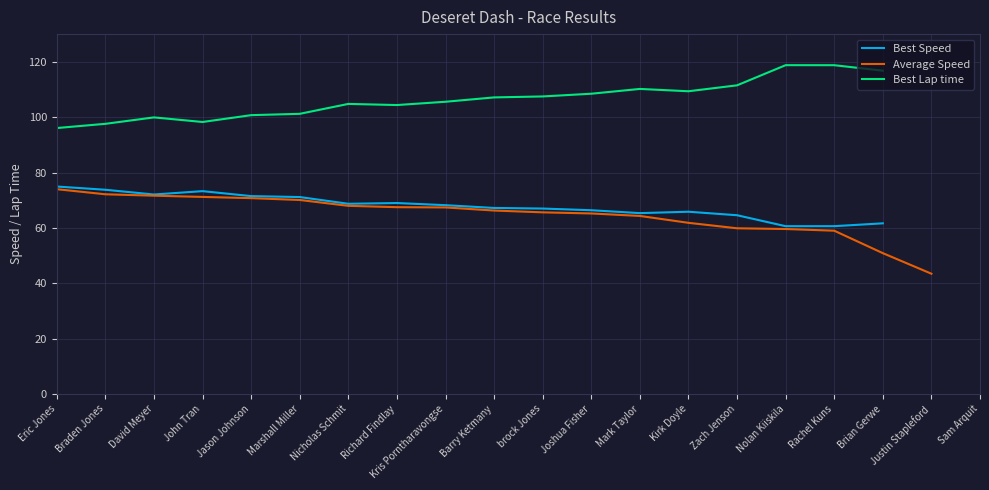

Reading left to right, list all the values displayed in this chart.

Best Speed: 74.9	73.8	72.1	73.3	71.5	71.1	68.7	69.0	68.2	67.2	67.0	66.4	65.3	65.8	64.6	60.6	60.6	61.7	0.0	0.0
Average Speed: 74.0	72.1	71.6	71.2	70.7	70.1	68.0	67.5	67.4	66.3	65.6	65.2	64.3	61.8	59.9	59.6	59.0	50.9	43.4	0.0
Best Lap time: 96.1	97.6	99.9	98.3	100.7	101.2	104.8	104.4	105.6	107.1	107.5	108.5	110.2	109.4	111.5	118.8	118.8	116.8	0.0	0.0